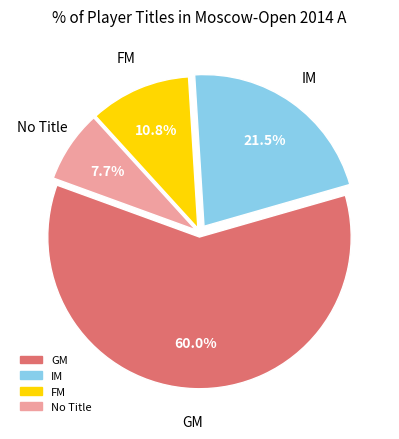

Does any single category account for the majority?

Yes